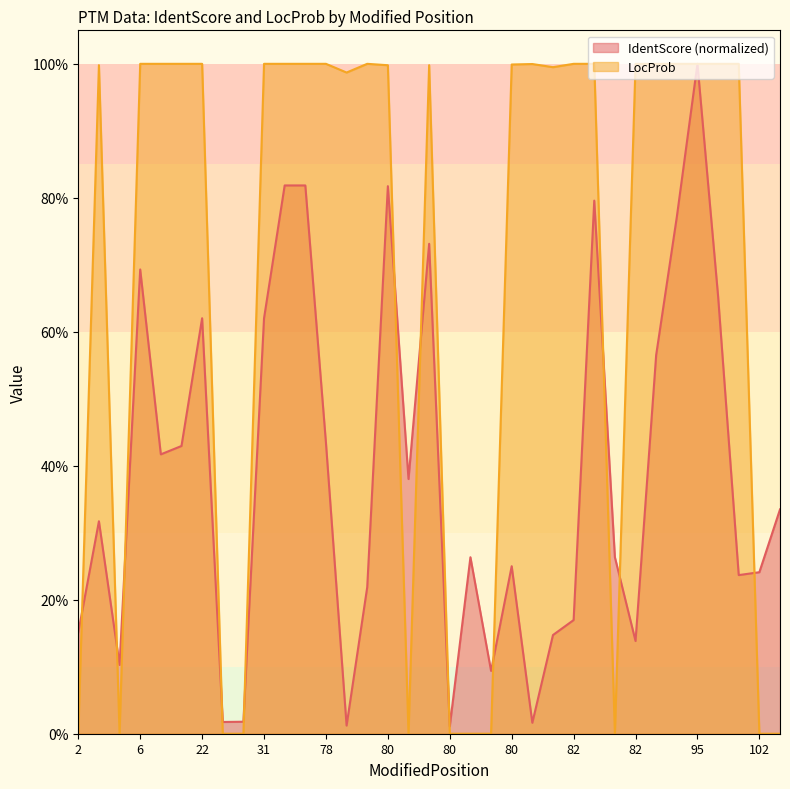

Rank the series by their average value, from highest to lowest.

LocProb, IdentScore (normalized)